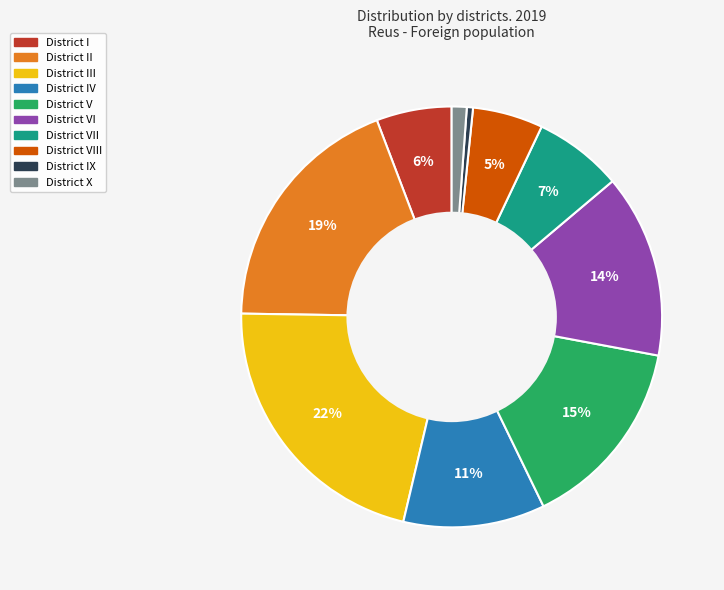

How many slices are in this pie chart?

10